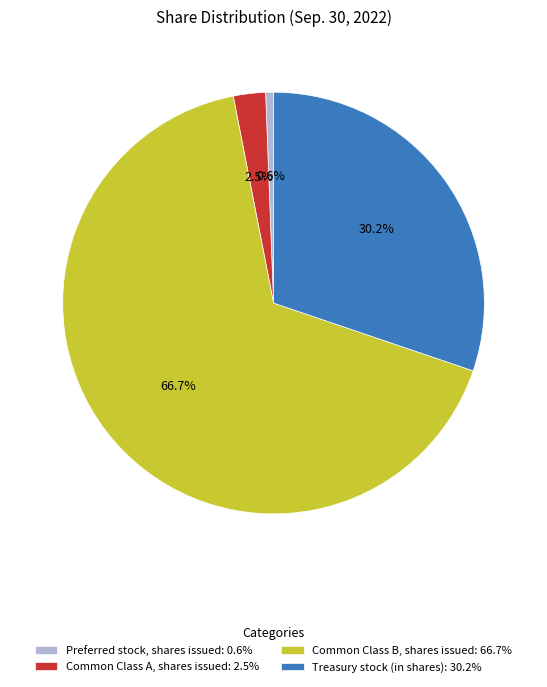

Count the number of slices in the pie.

4